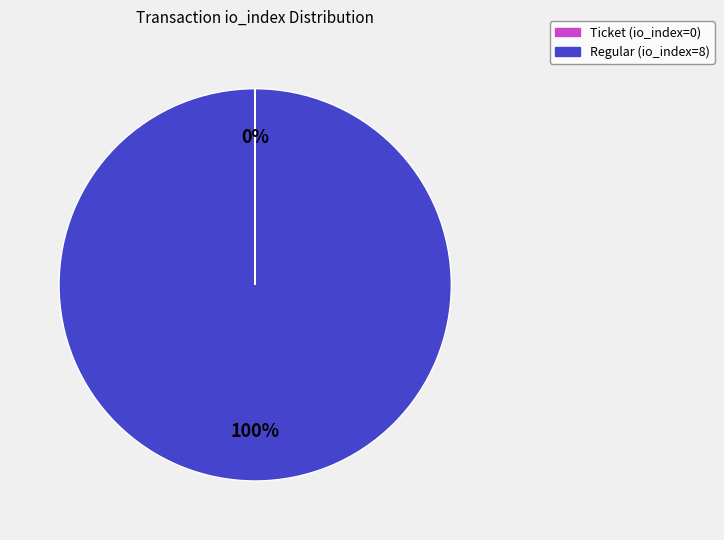

To the nearest percent, what is the average slice percentage?

50%